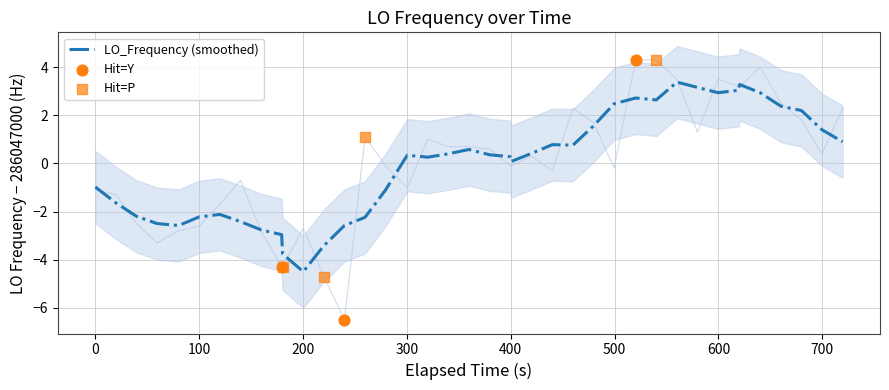

What is the highest value of the LO_Frequency (smoothed) series?

3.4